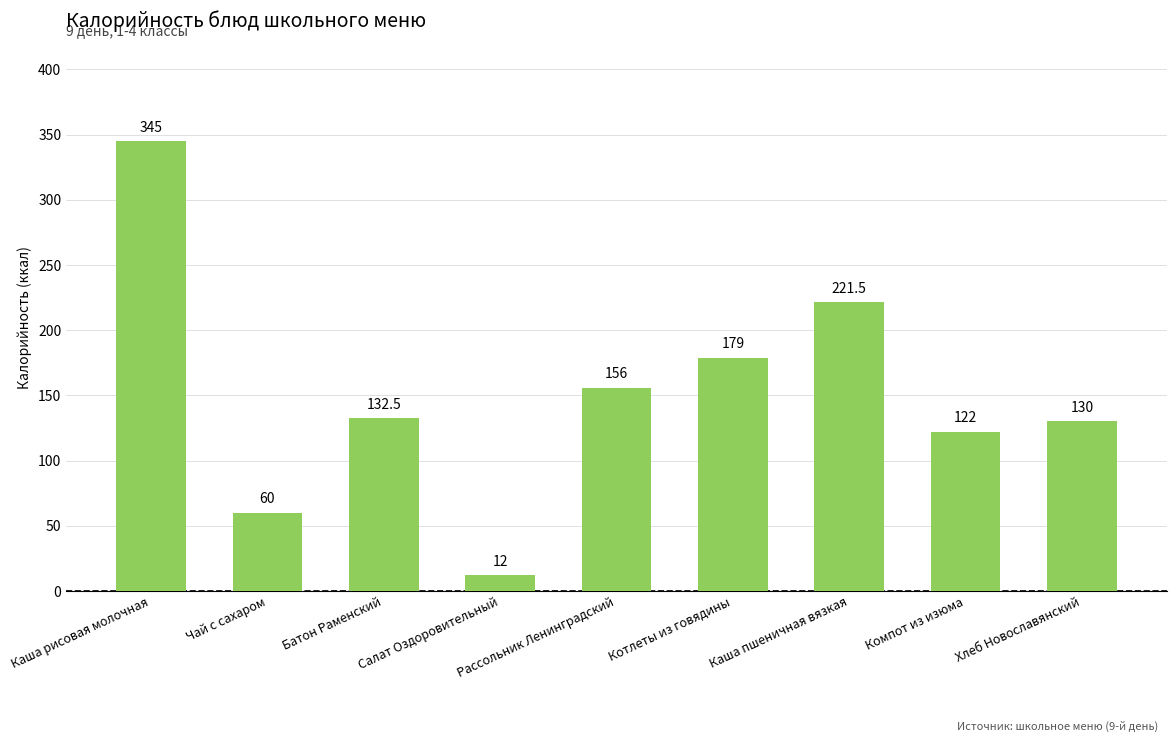

How many distinct data groups are displayed?

1